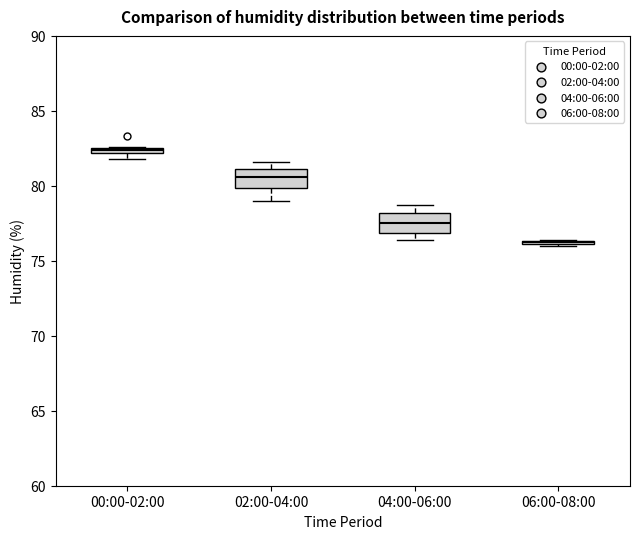

Where is the upper edge of the box for 04:00-06:00 on the y-axis? The values are not printed on the chart, so give them approximately, as read against the axis.

78.0